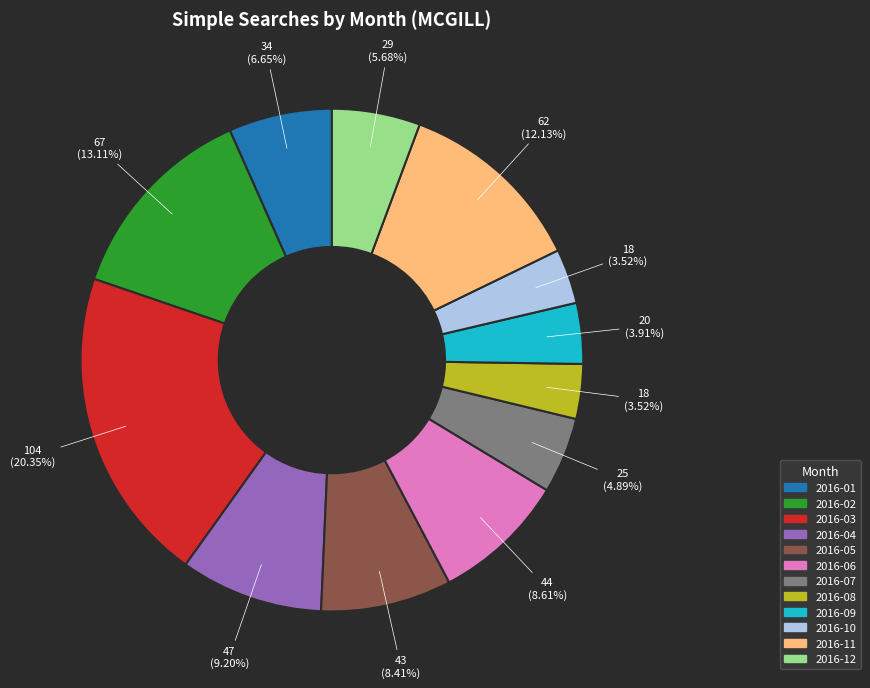

Between 2016-04 and 2016-11, which is larger?

2016-11